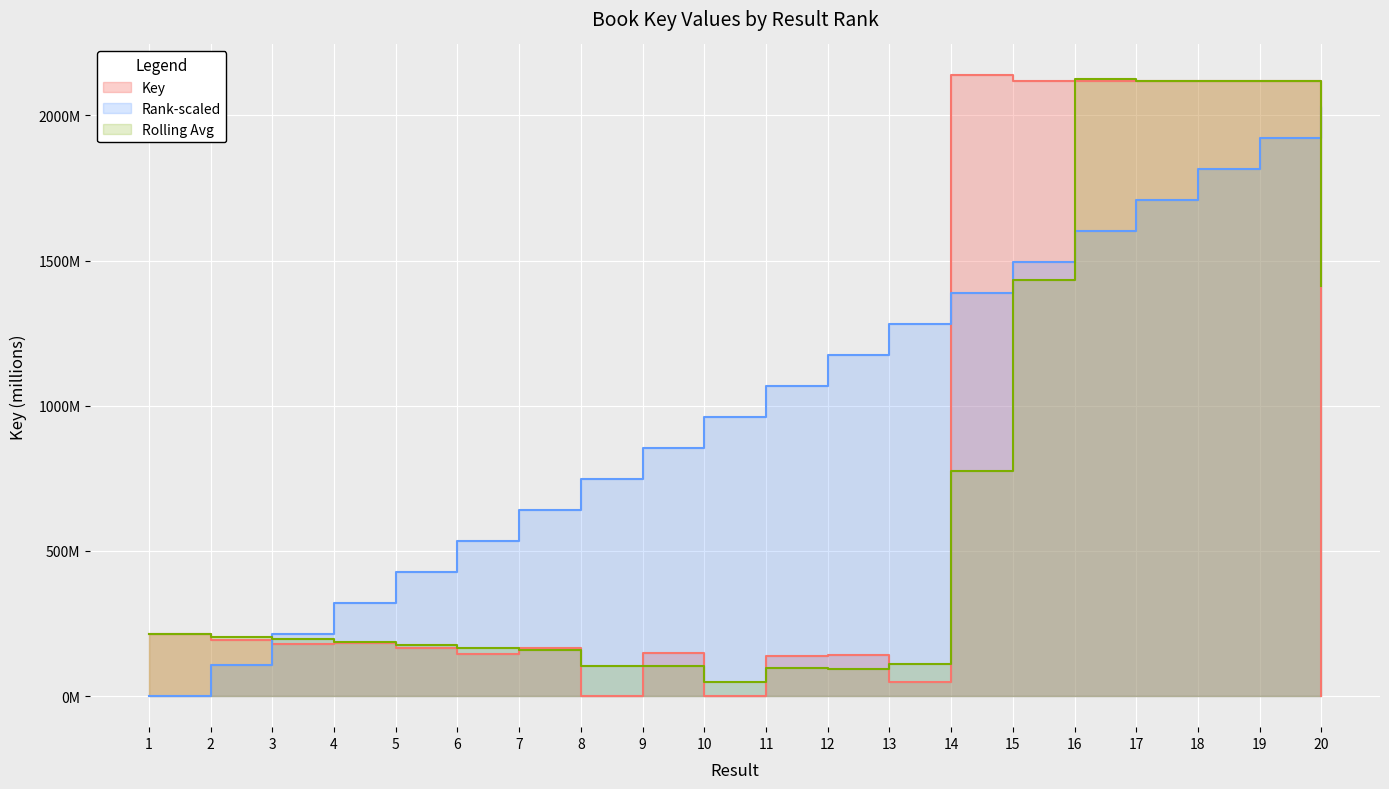

List the labels in order of value, largest first.

14, 19, 17, 15, 16, 18, 1, 2, 4, 3, 5, 7, 9, 6, 12, 11, 13, 20, 10, 8